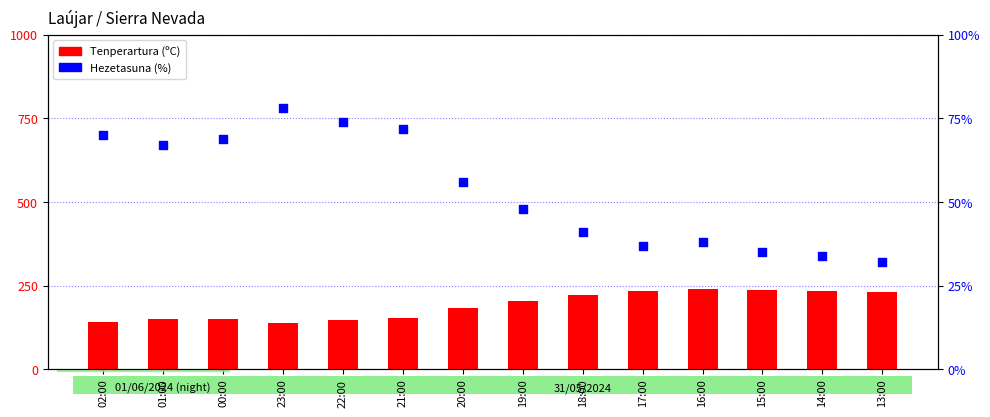

At how many categories does at least one series exceed 36?

11